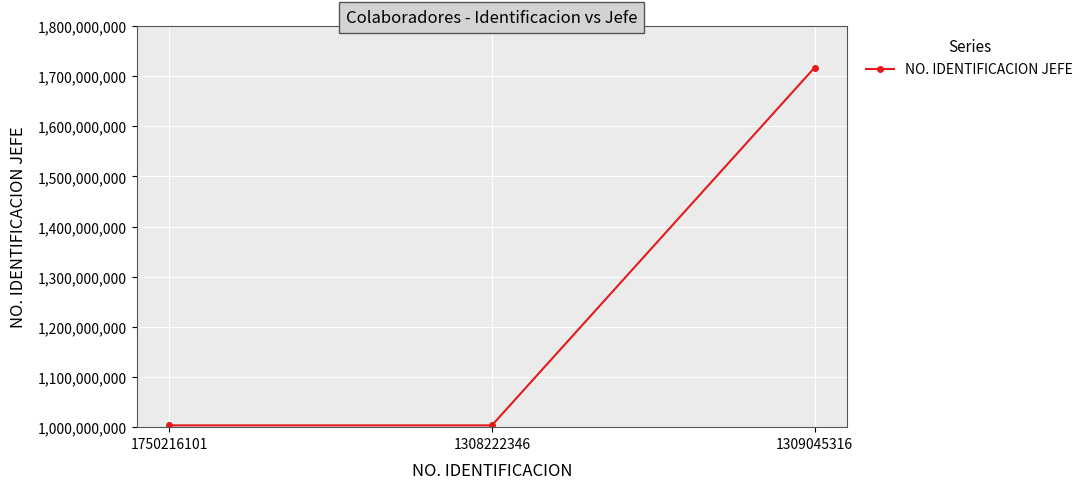

Count the number of values greater than 1003585013.

1